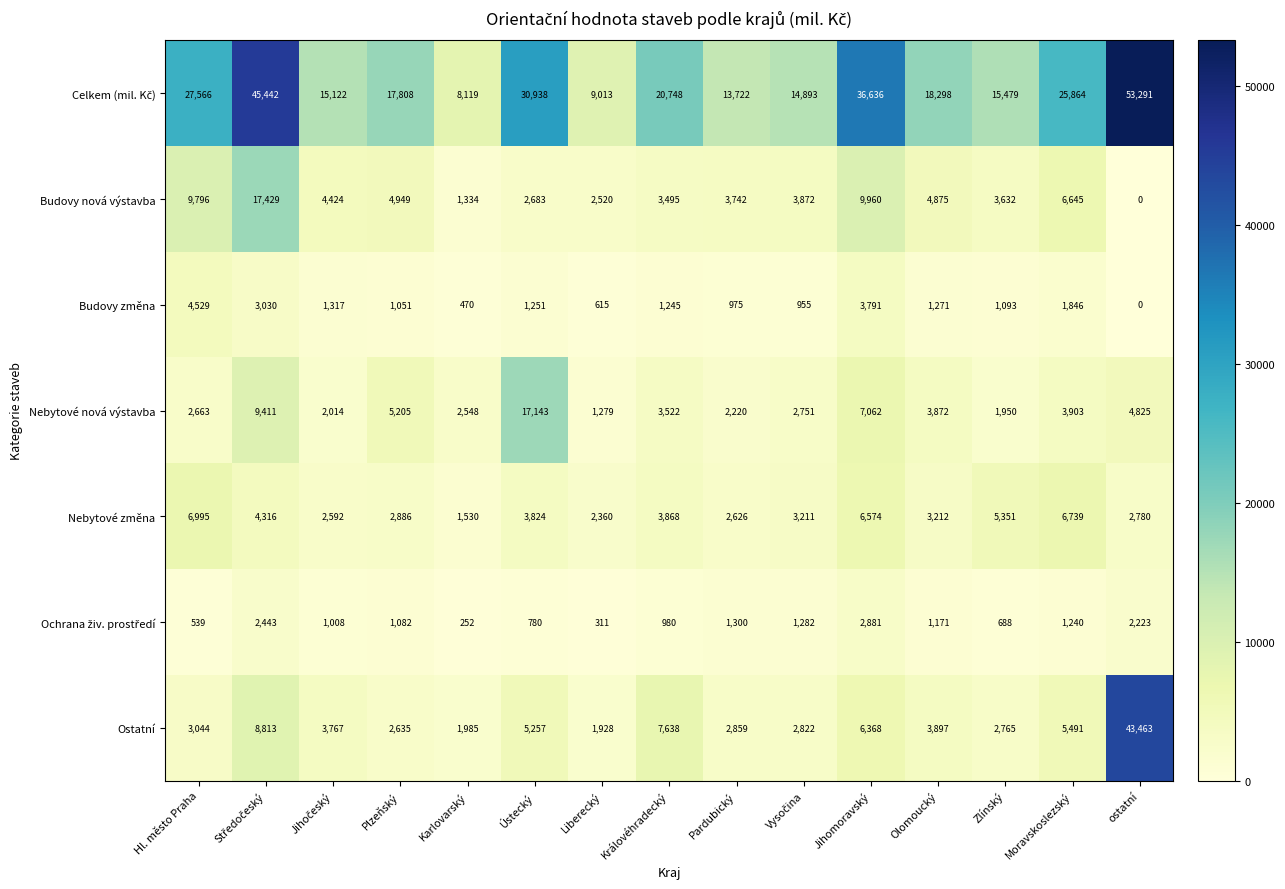

What is the maximum value shown in the chart?

53291